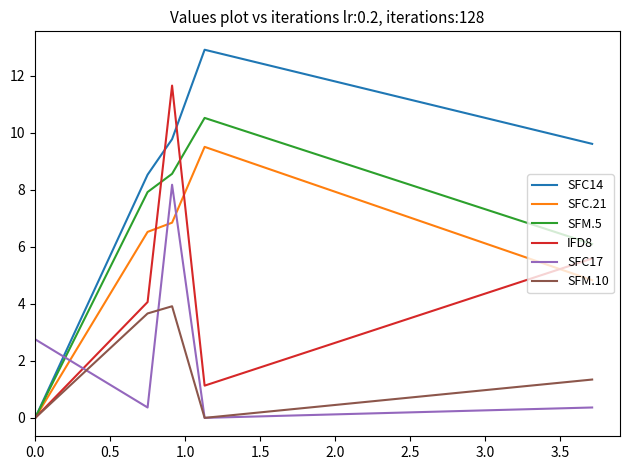

What is the maximum value shown in the chart?

12.9